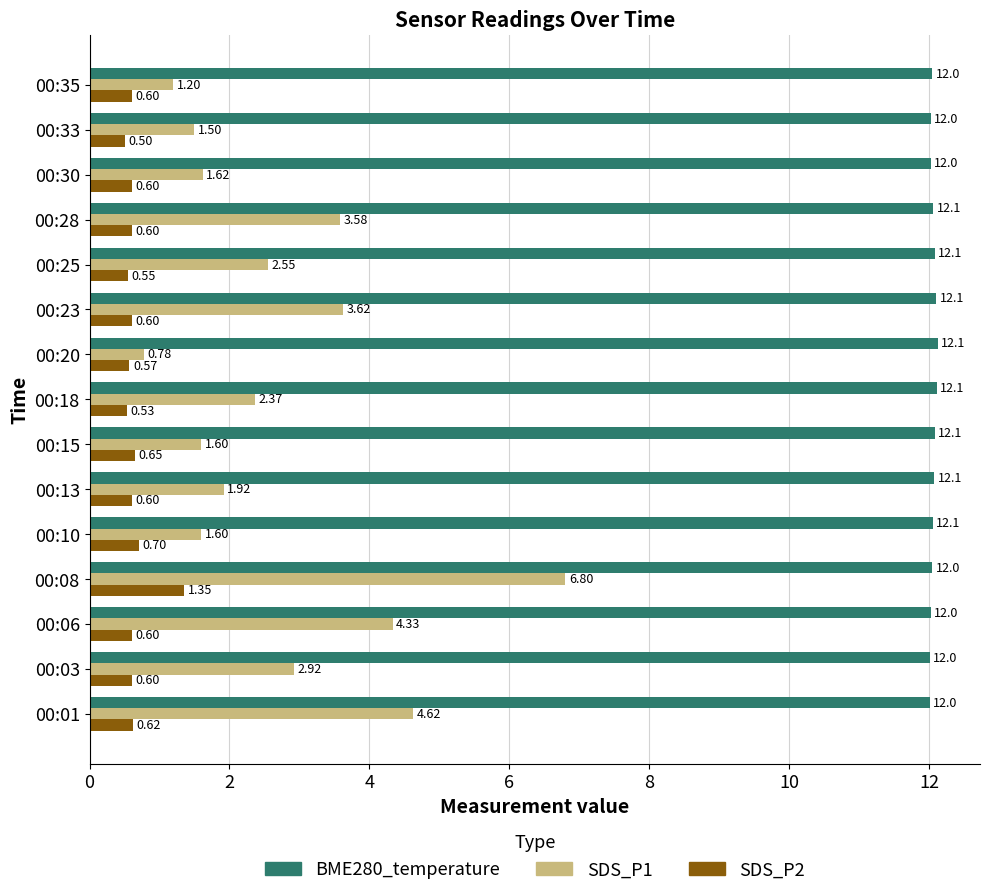

Rank the series by their maximum value, from lowest to highest.

SDS_P2, SDS_P1, BME280_temperature